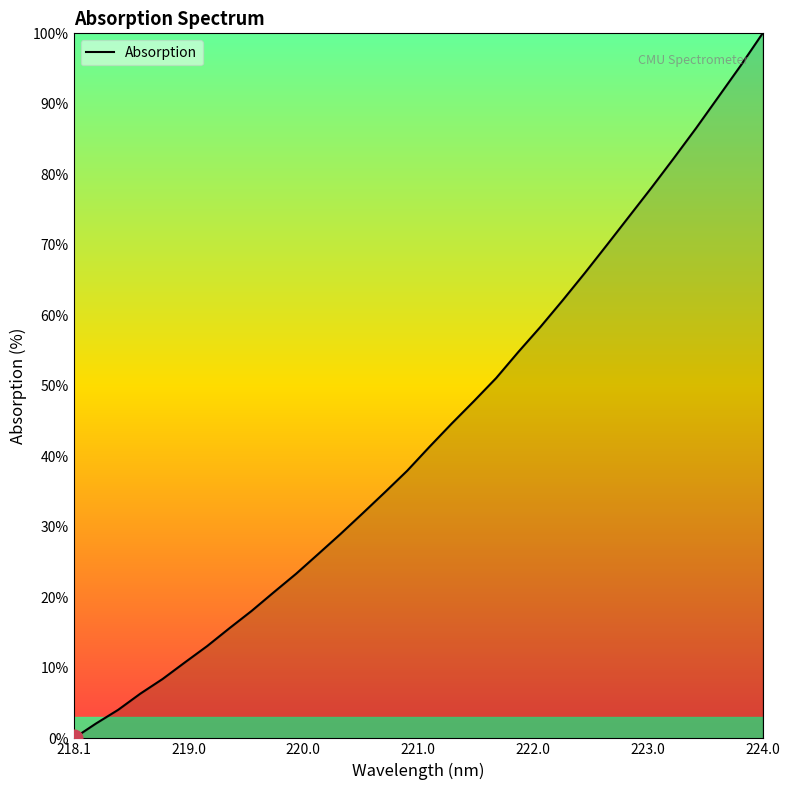

What is the greatest value displayed?

100.0